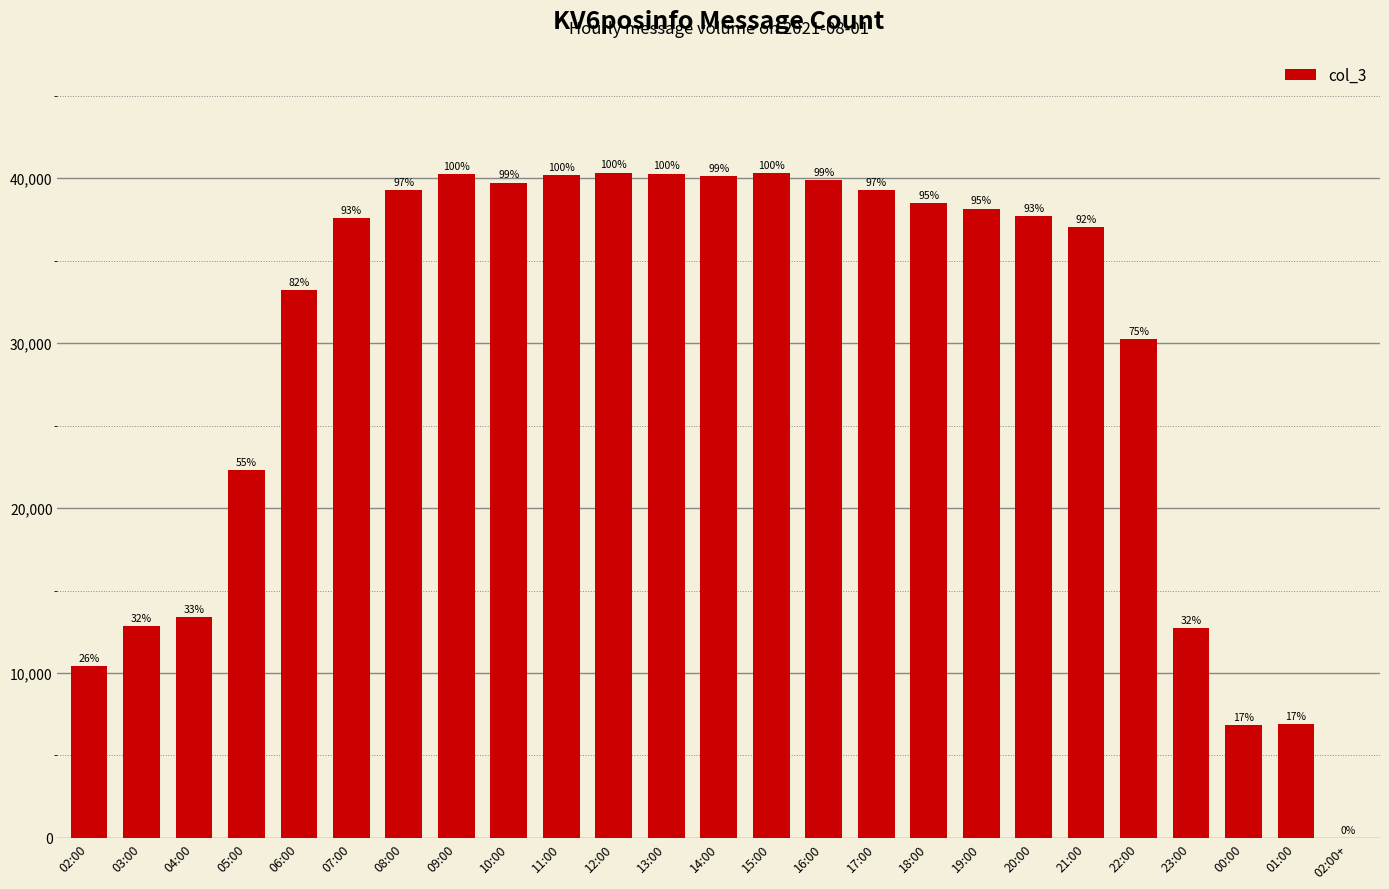

Between 07:00 and 15:00, which is larger?

15:00